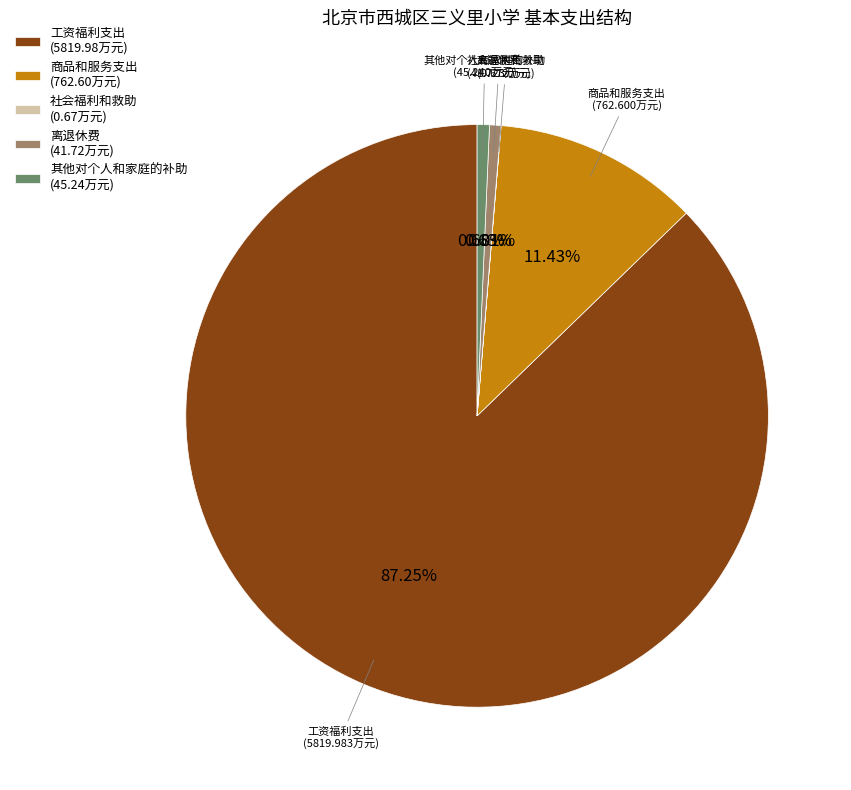

Does 离退休费 (41.72万元) account for over 50% of the chart?

No